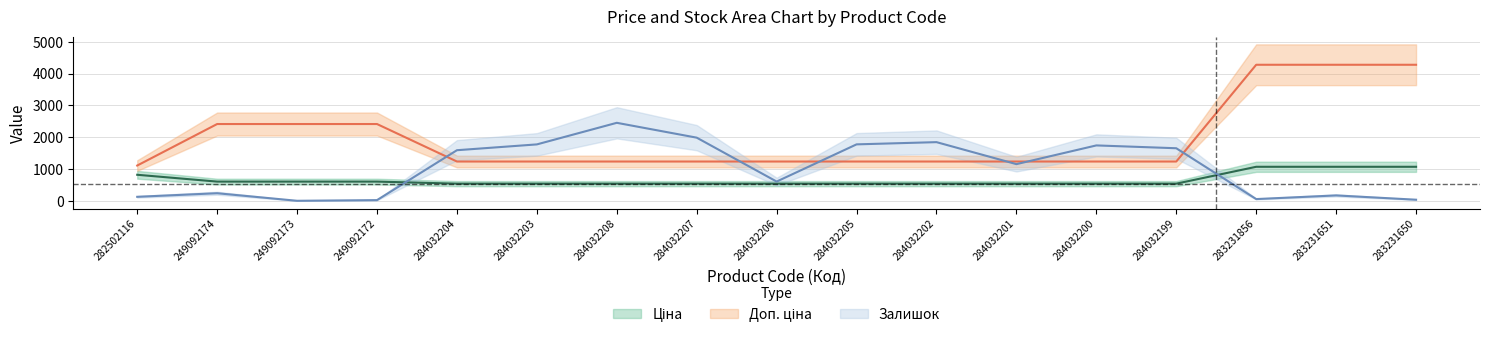

At which category is the sum across all series the highest?

283231651